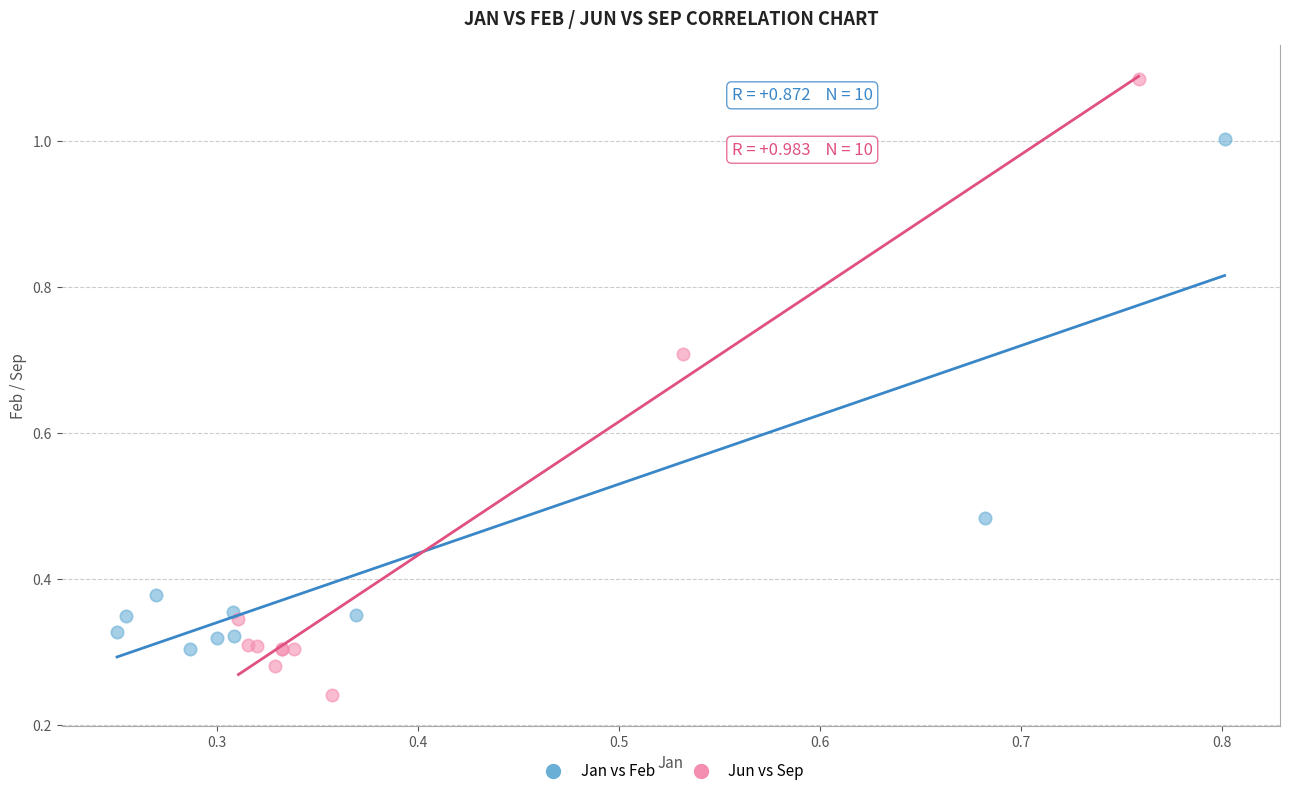

Which series reaches the minimum Y coordinate?

Jun vs Sep